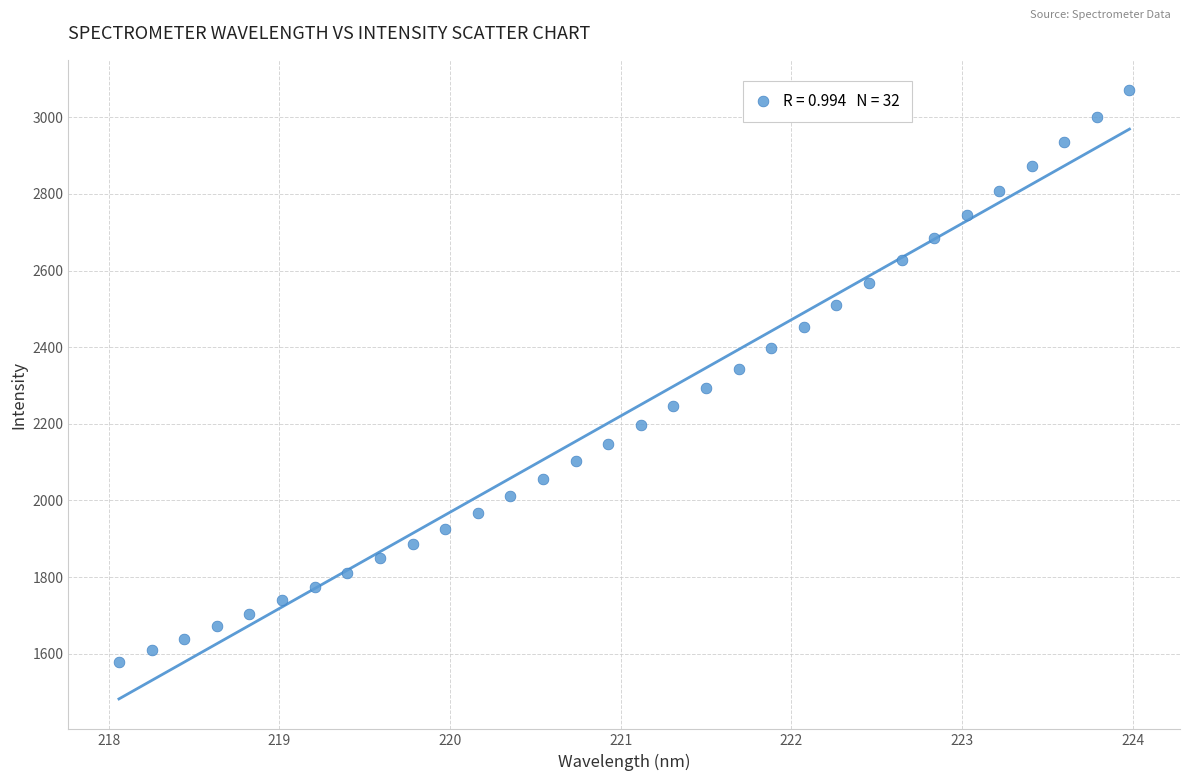

What is the range of X values (max minus min)?

5.9